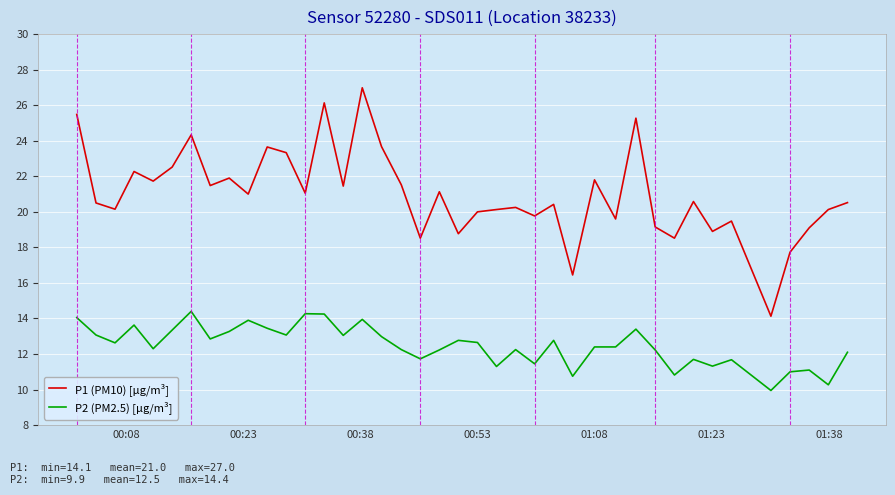

Which series has the largest range (max minus min)?

P1 (PM10) [µg/m³]